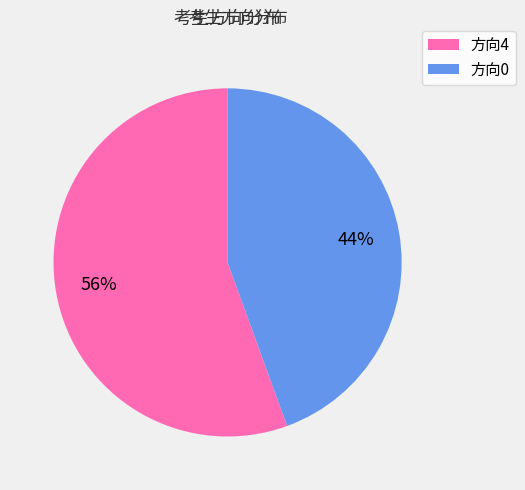

Does any single category account for the majority?

Yes